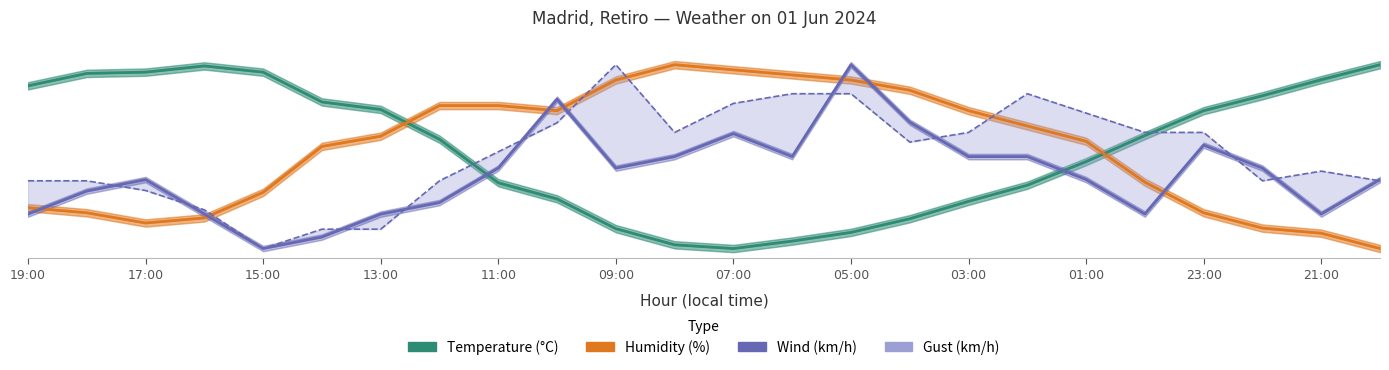

True or false: Wind (km/h) and Humidity (%) intersect in this chart.

True